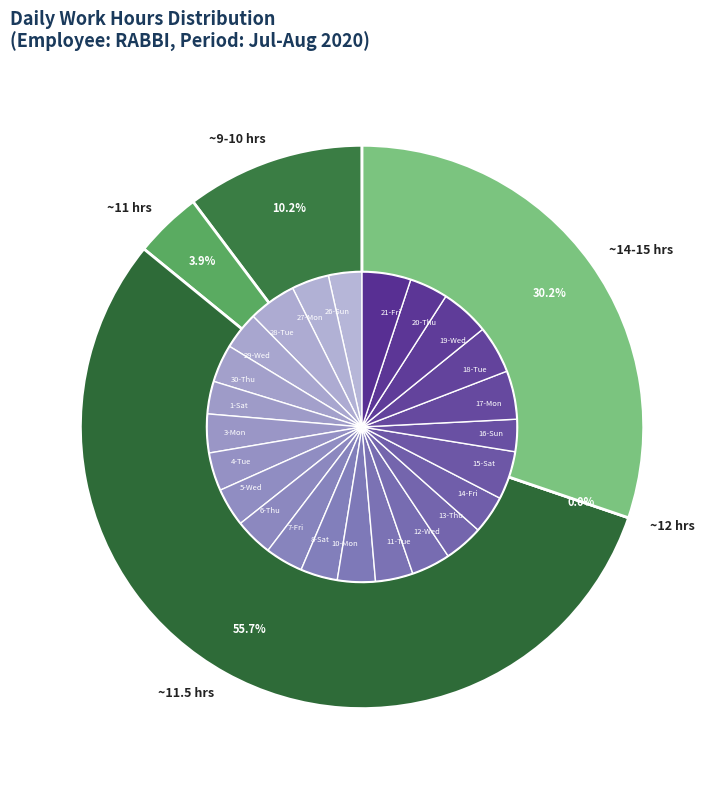

To the nearest percent, what portion does 12-Wed represent?

4%